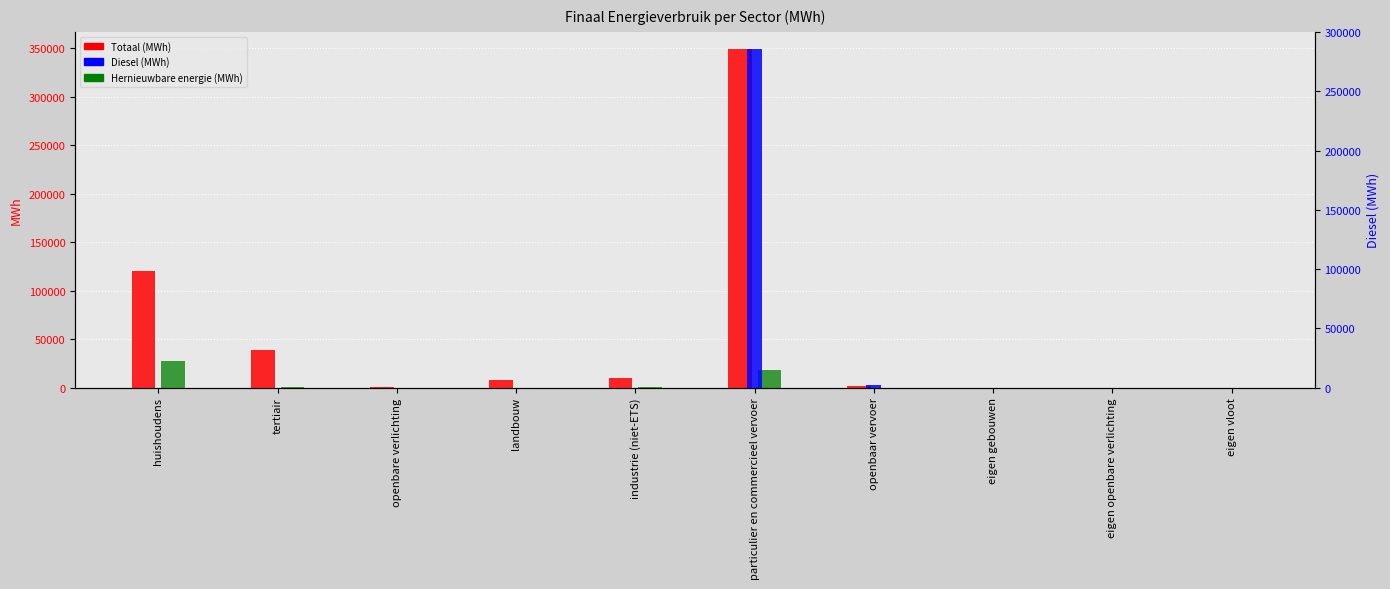

Rank the series by their average value, from lowest to highest.

Hernieuwbare energie (MWh), Diesel (MWh), Totaal (MWh)